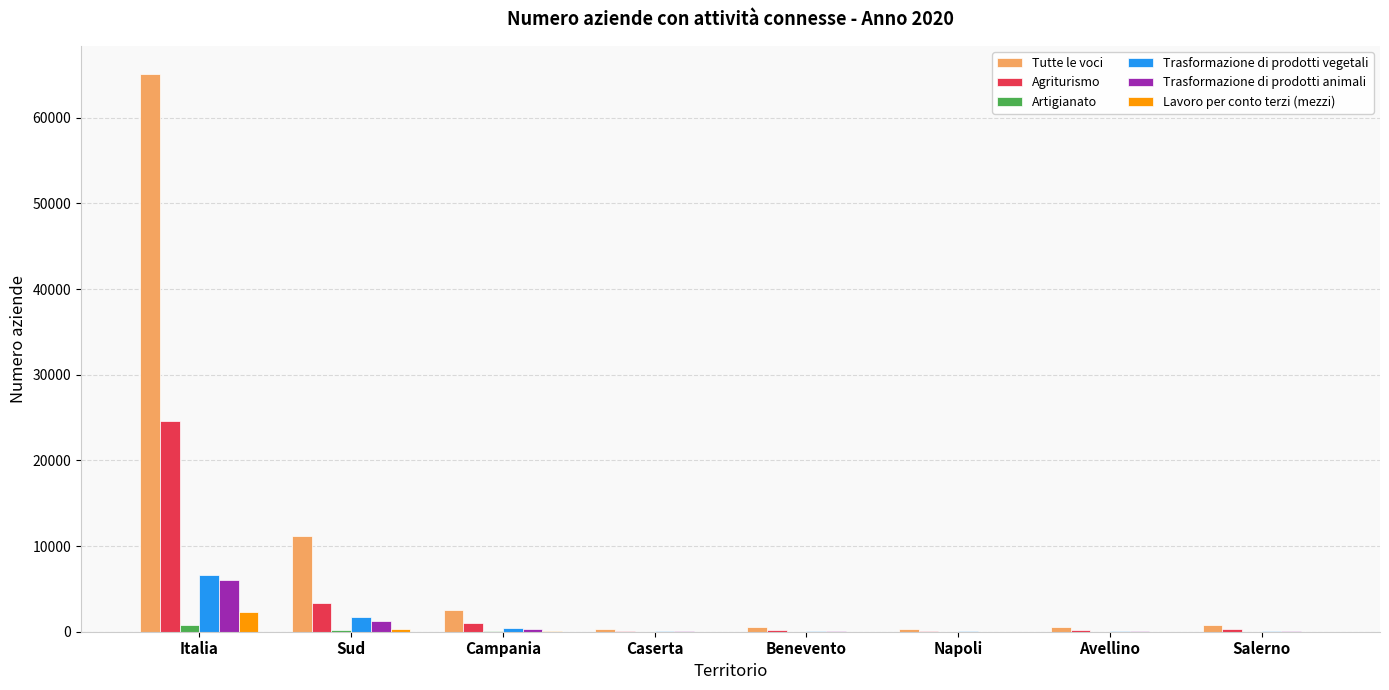

At which category is the sum across all series the highest?

Italia